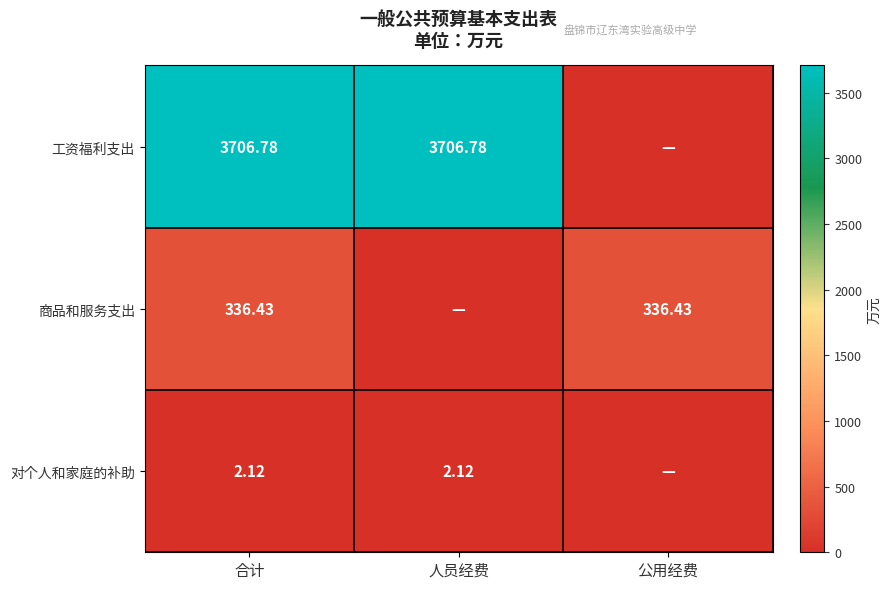

Which label corresponds to the largest value in the chart?

合计